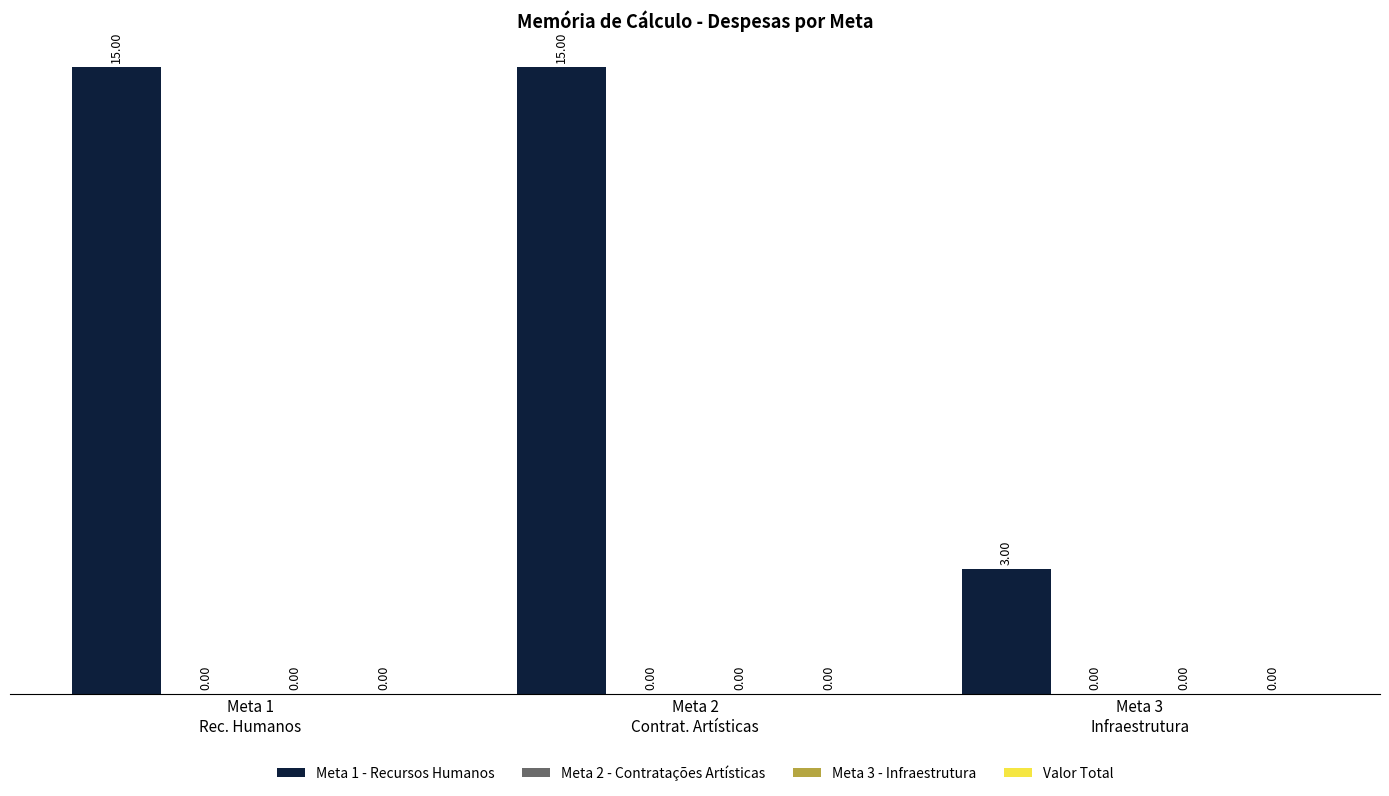

Reading right to left, list all the values displayed in this chart.

Meta 1 - Recursos Humanos: 3	15	15
Meta 2 - Contratações Artísticas: 0	0	0
Meta 3 - Infraestrutura: 0	0	0
Valor Total: 0	0	0